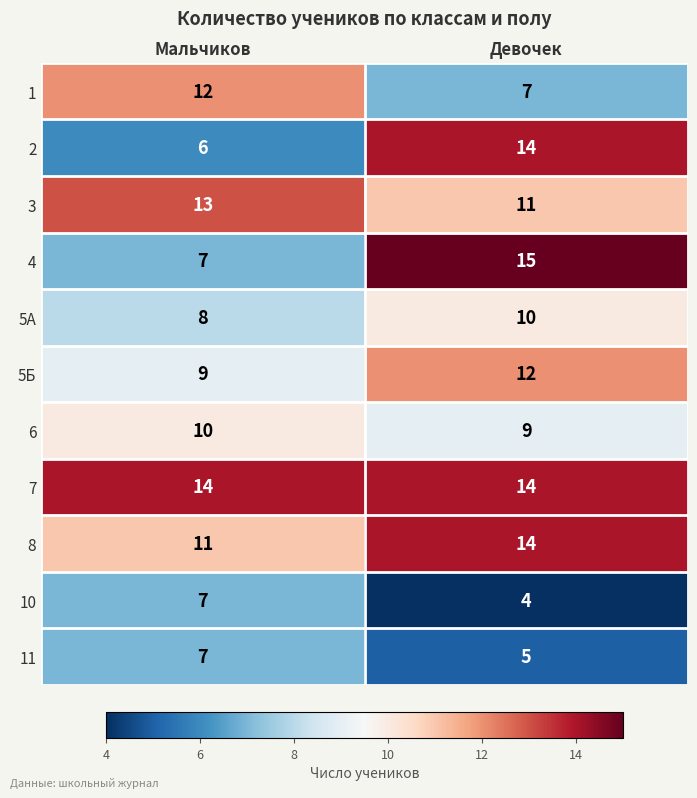

Rank the categories by 11 value from lowest to highest.

Девочек, Мальчиков